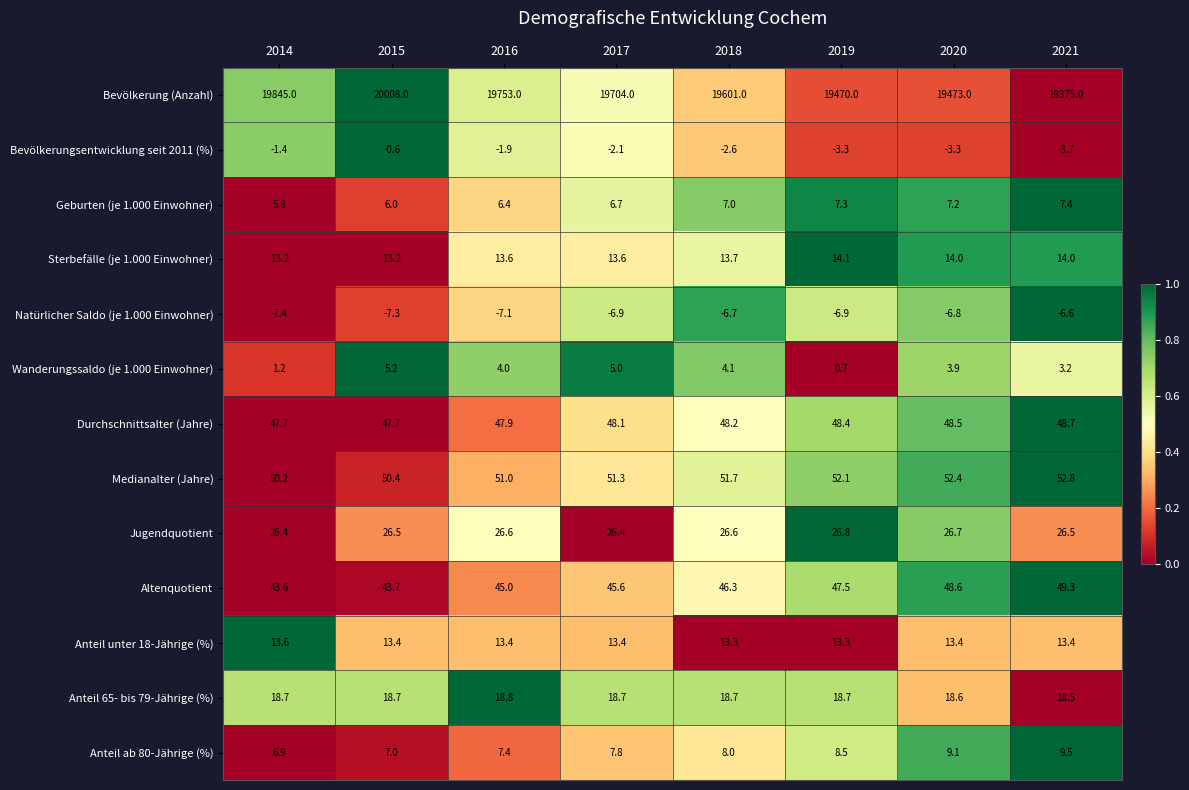

Count the number of data series in this chart.

13